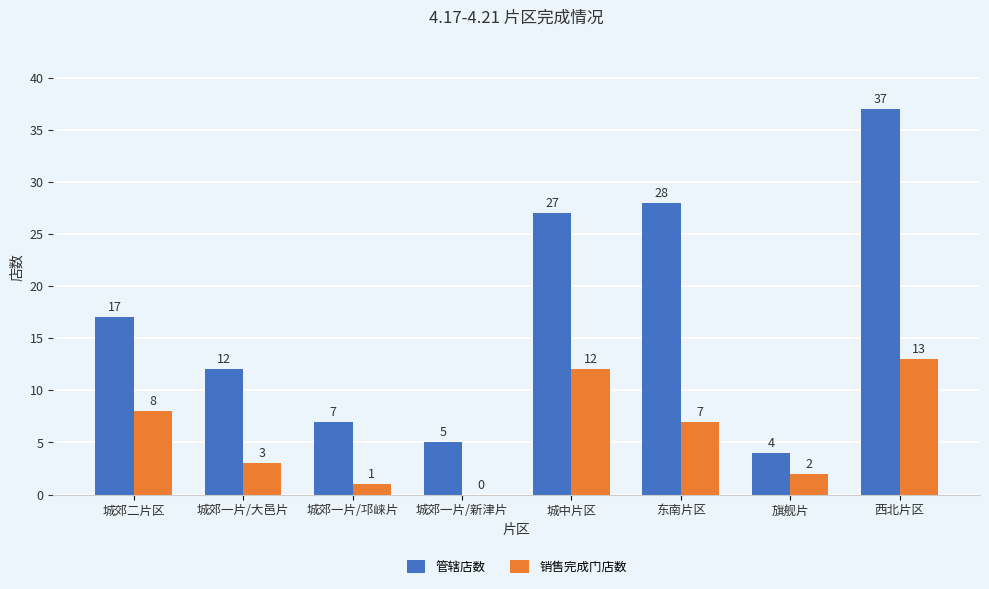

Which series changed the most between 城郊二片区 and 城中片区?

管辖店数